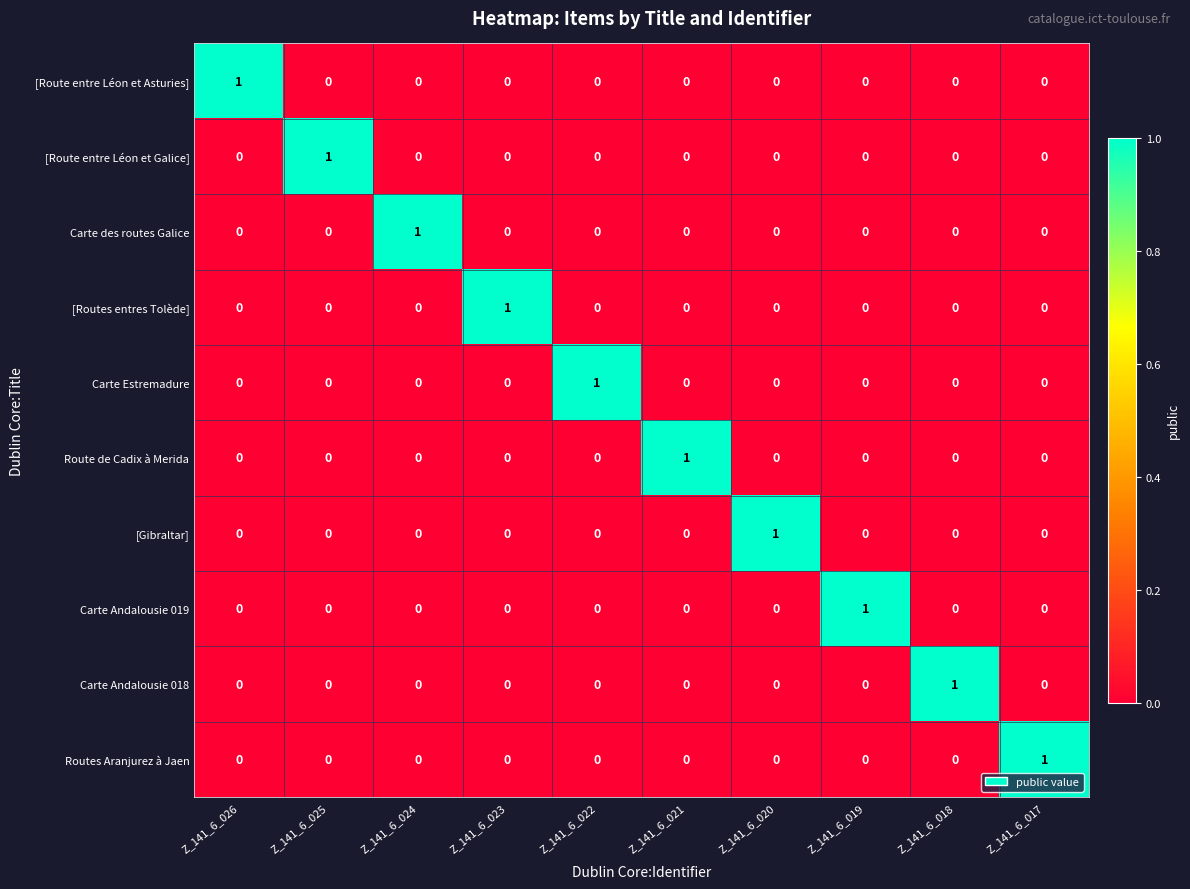

How many Routes Aranjurez à Jaen values are between 0 and 1?

10